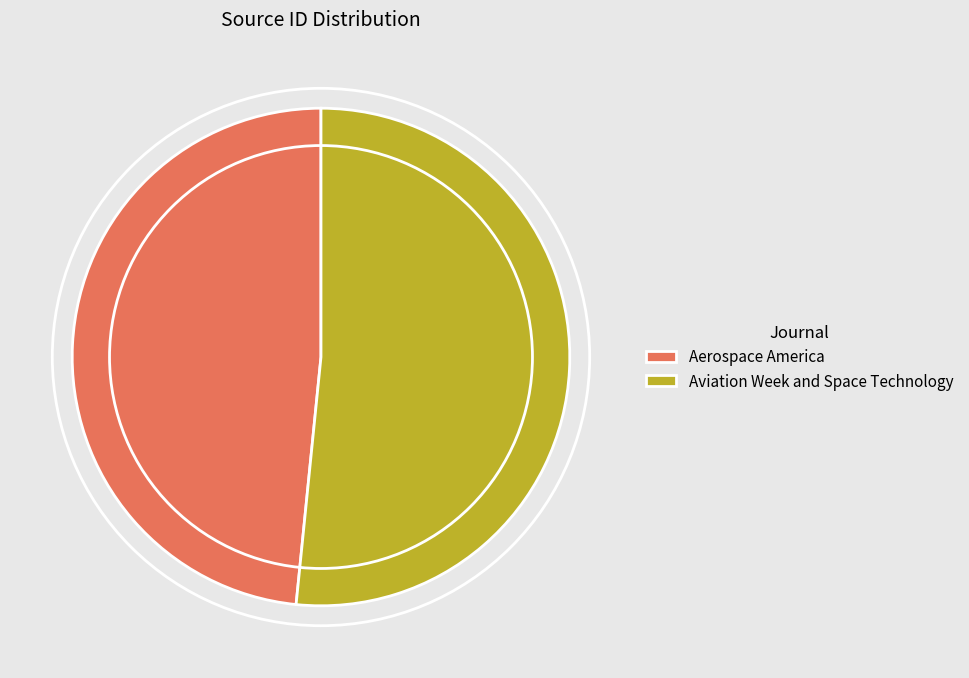

Approximately how many times larger is the value at Aerospace America compared to Aviation Week and Space Technology?

0.9